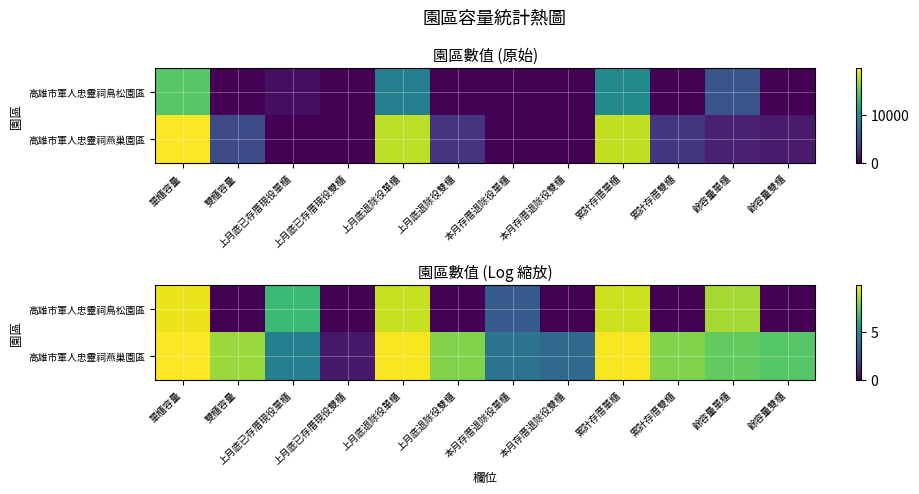

What is the difference between the maximum and second lowest values in the 高雄市軍人忠靈祠燕巢園區 series?

6.5